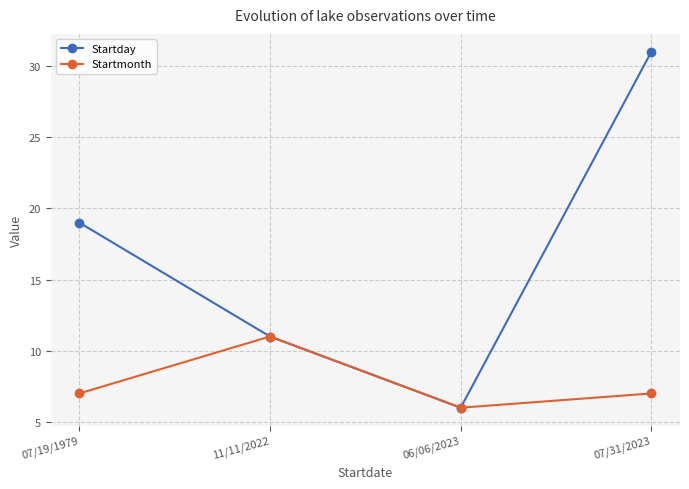

Rank the series by their average value, from highest to lowest.

Startday, Startmonth